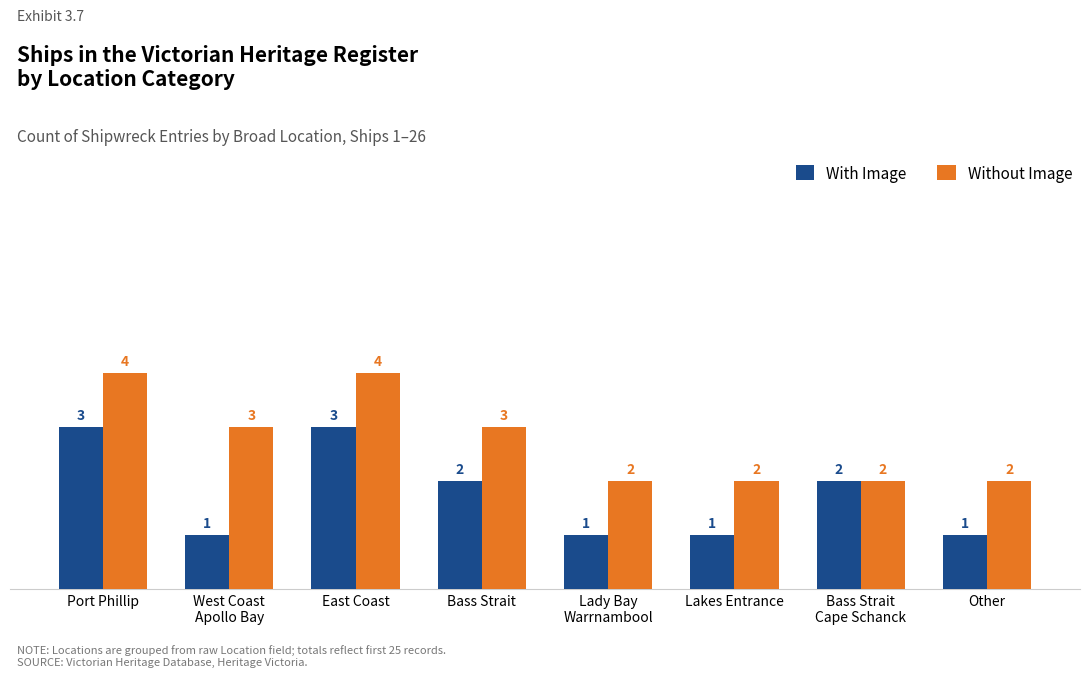

The Without Image series shows 3 at West Coast
Apollo Bay. True or false?

True